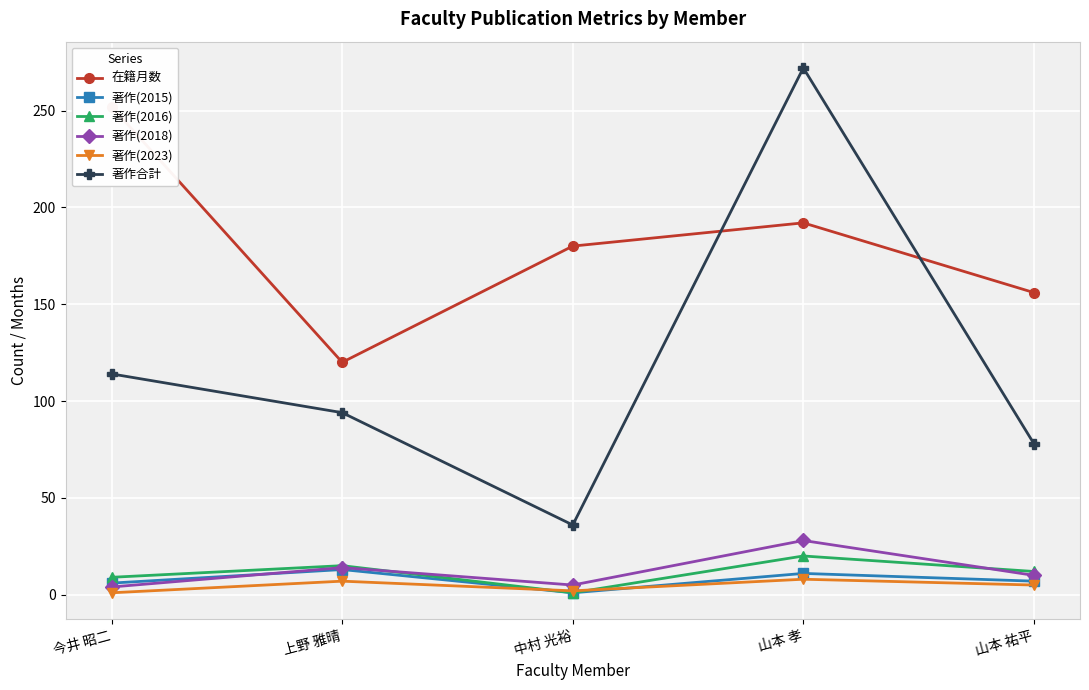

At how many categories does at least one series exceed 101?

5